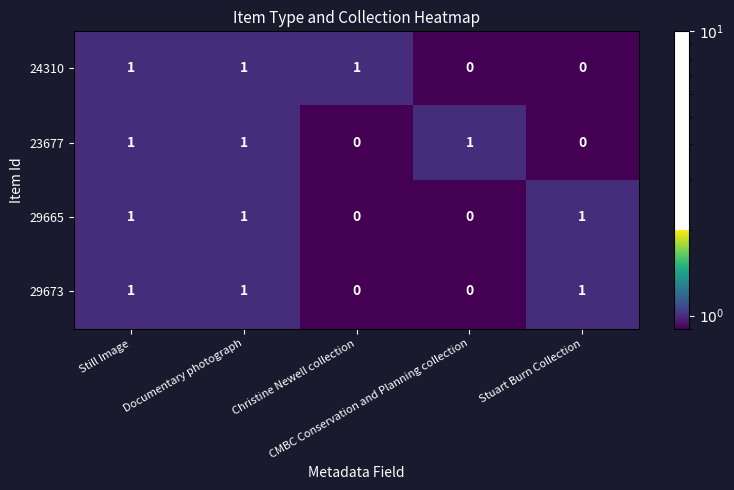

At how many categories does at least one series exceed 0?

5